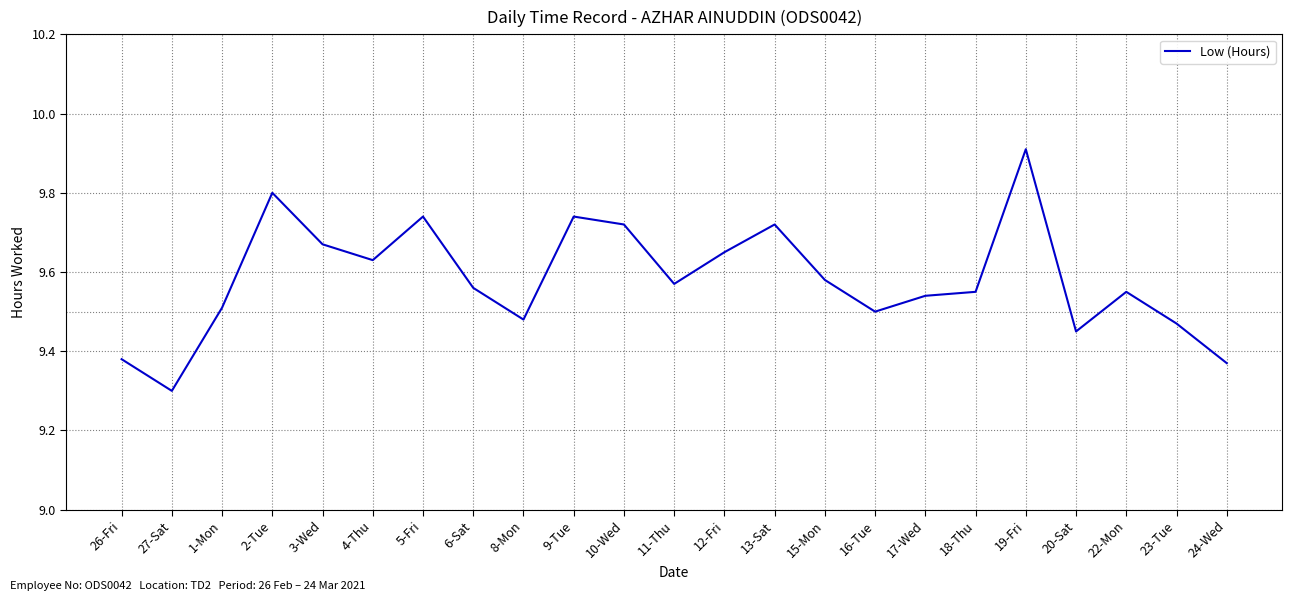

Does the chart have visible grid lines?

Yes